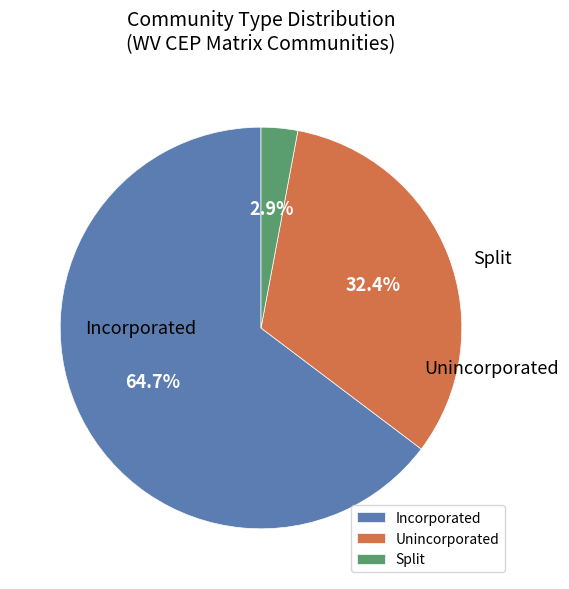

What is the change in value from Incorporated to Split?

-21